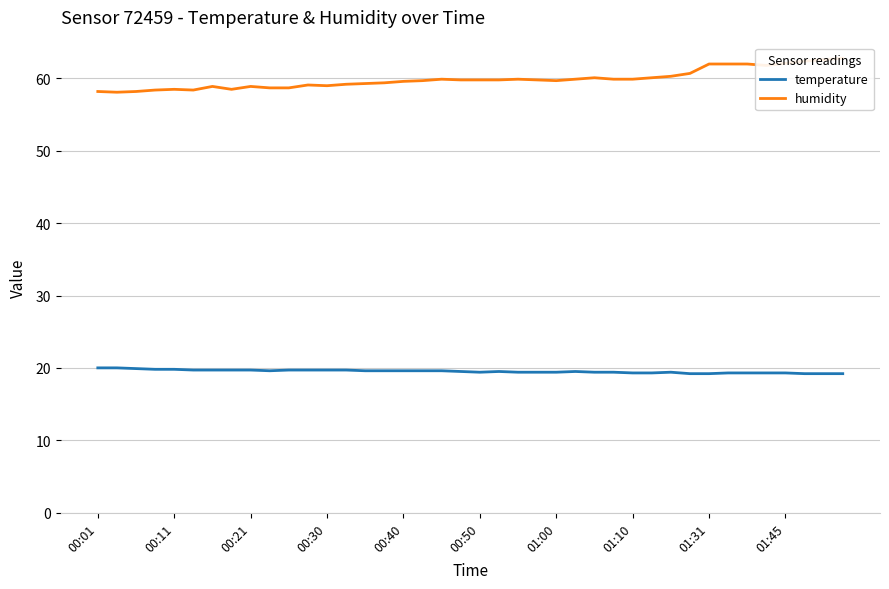

What is the lowest value of the temperature series?

19.2